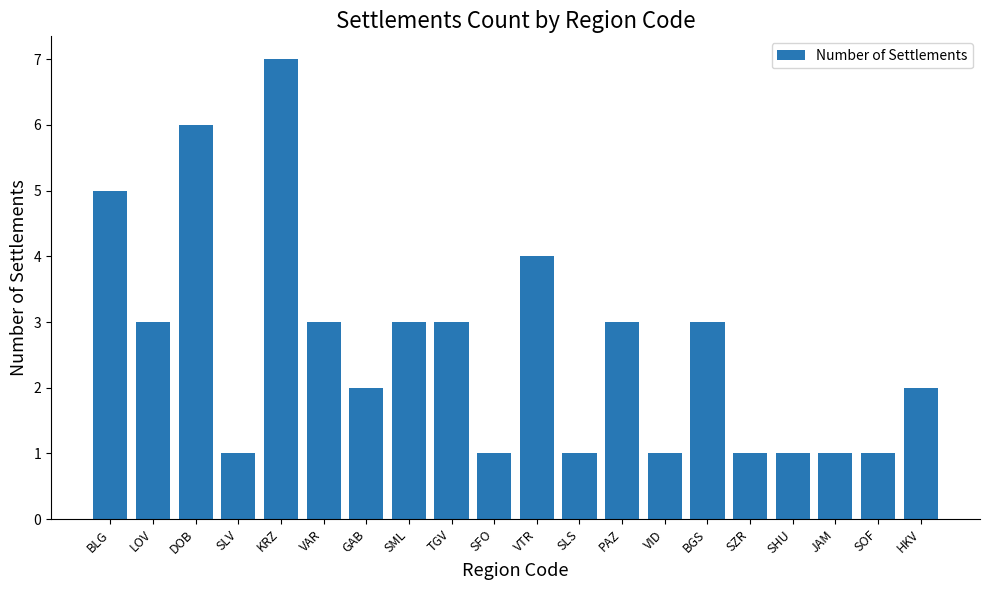

Between SLV and LOV, which is larger?

LOV